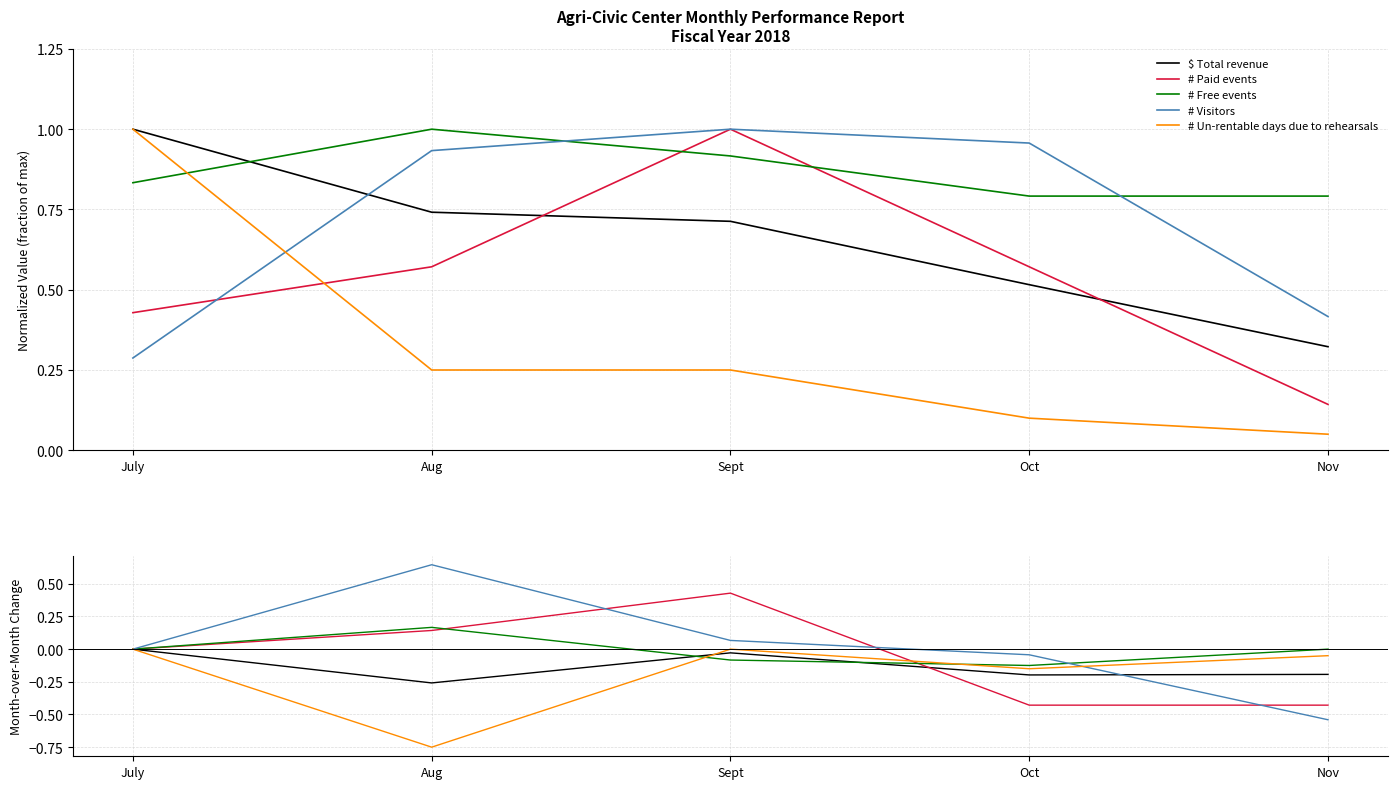

What is the label of the 1st point from the left?

July